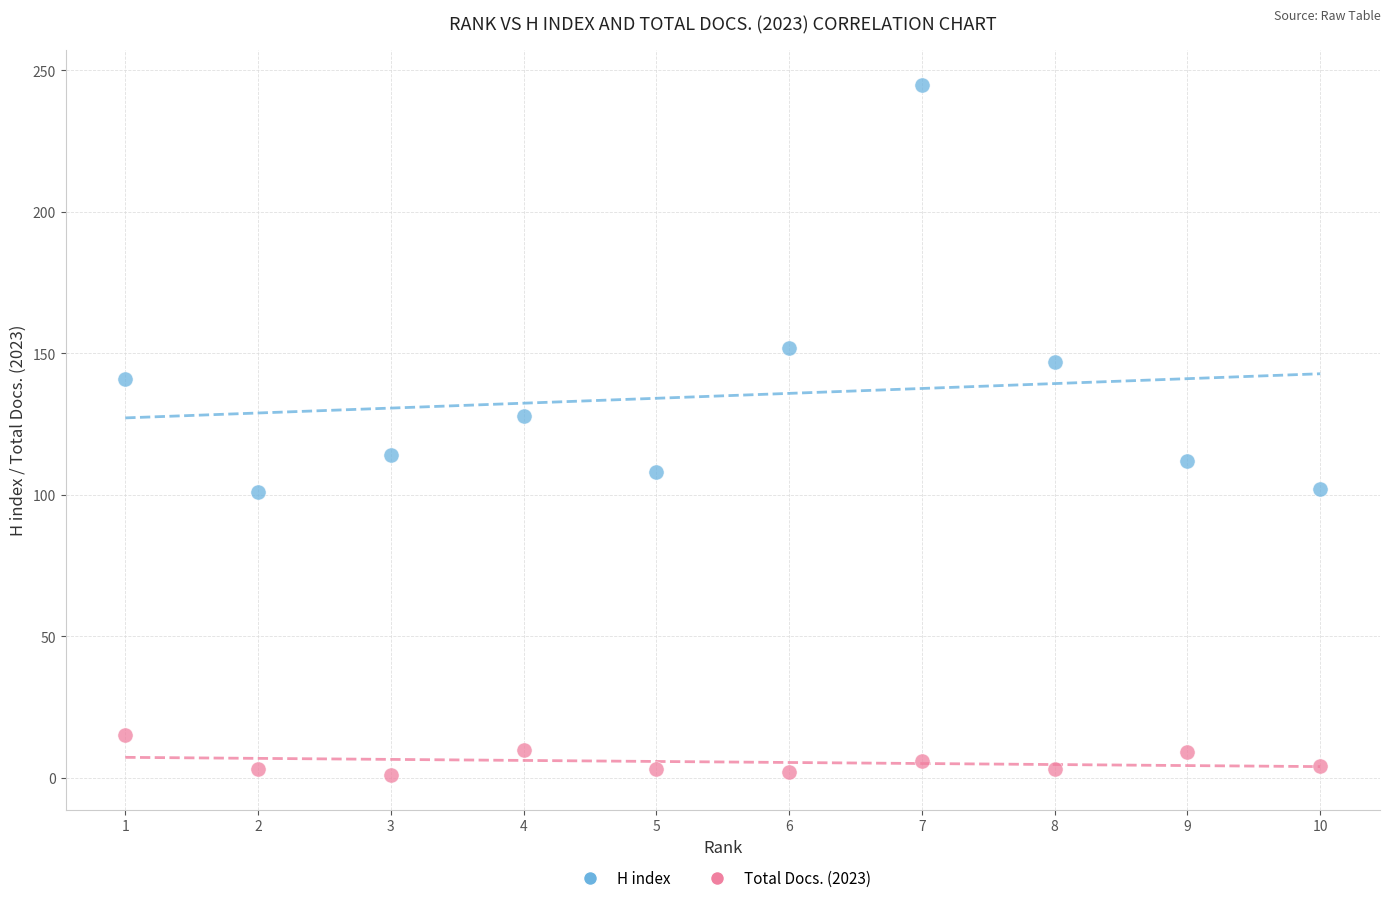

Which series has the widest spread of Y values?

H index